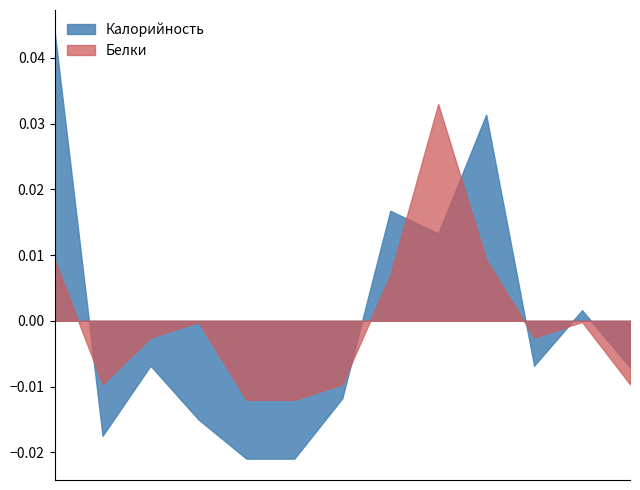

Which series ends up on top after the final intersection of Калорийность and Белки?

Калорийность